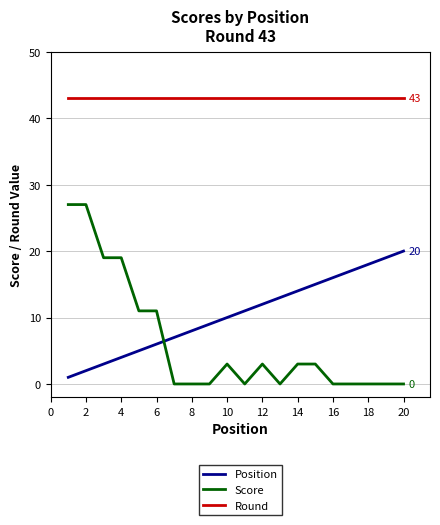

True or false: Position has more than 1 interior local peaks.

False